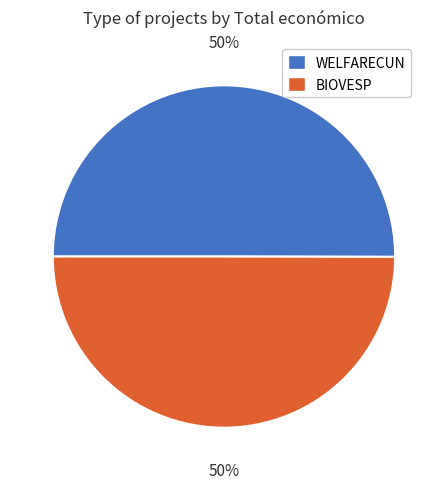

What is the ratio of the value at WELFARECUN to the value at BIOVESP?

1.0